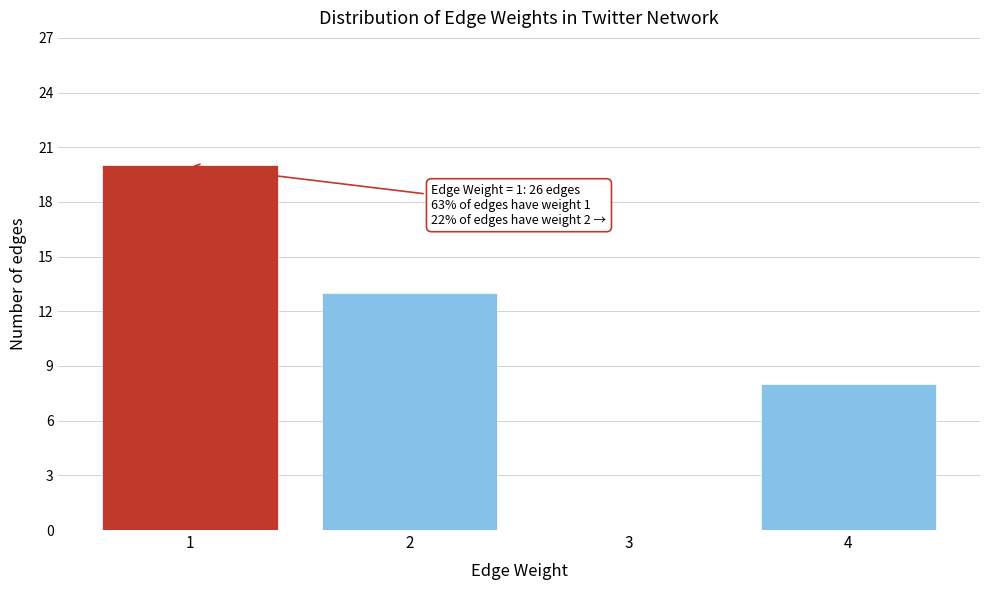

Reading right to left, transcribe all the data shown in this chart.

4=8	3=0	2=13	1=20